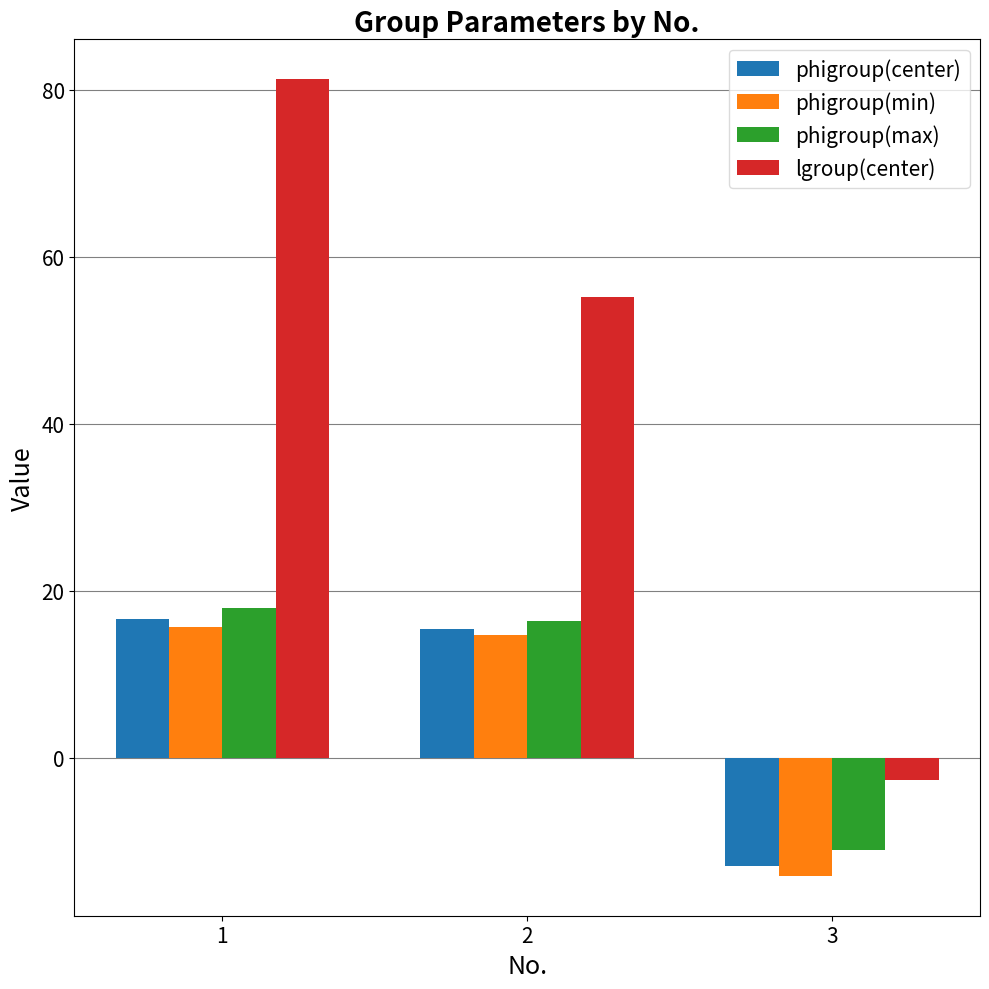

Reading left to right, what are all the values shown in this chart?

phigroup(center): 16.6	15.4	-13.0
phigroup(min): 15.7	14.7	-14.2
phigroup(max): 17.9	16.4	-11.1
lgroup(center): 81.3	55.2	-2.7